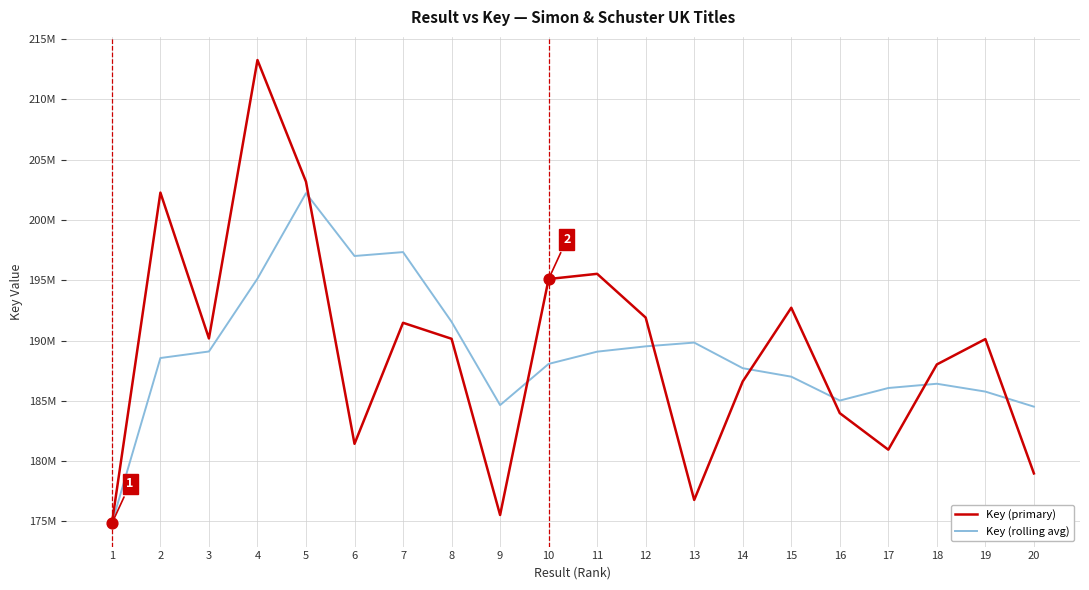

At which category is the sum across all series the highest?

4